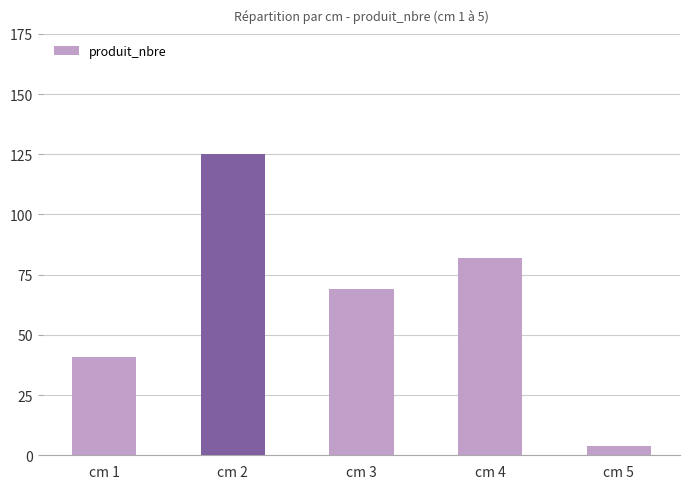

Does the chart contain any negative values?

No